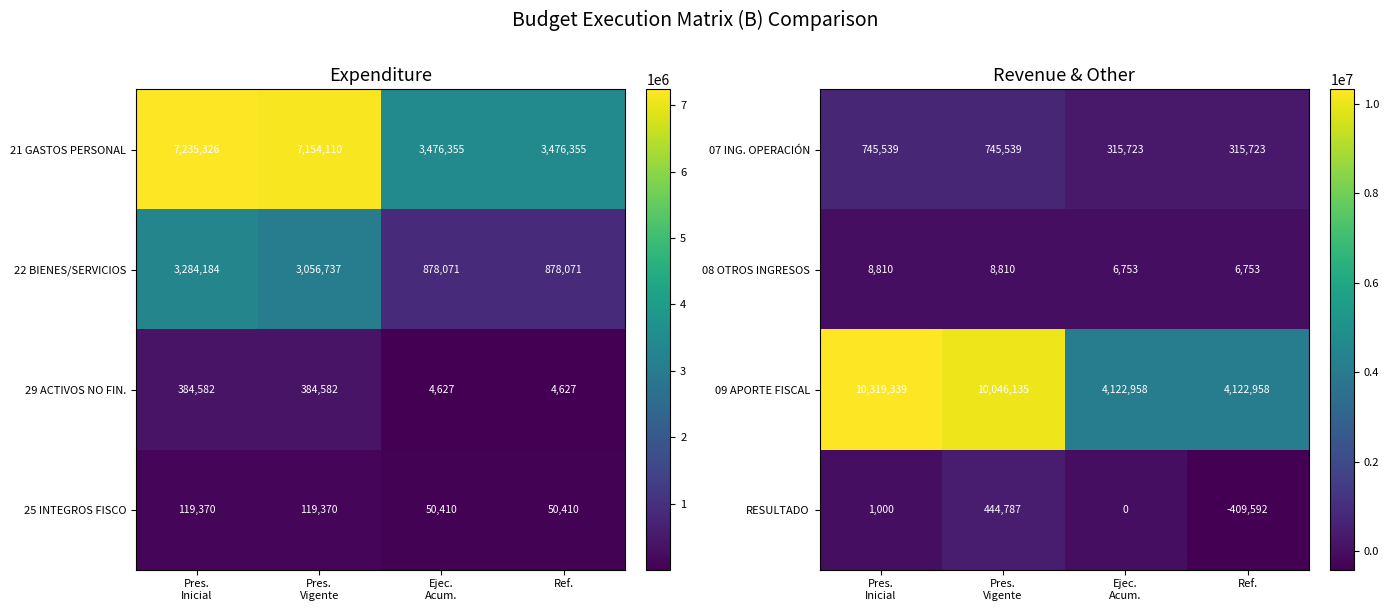

What is the difference between the second highest and second lowest values in the 07 ING. OPERACIÓN series?

429816